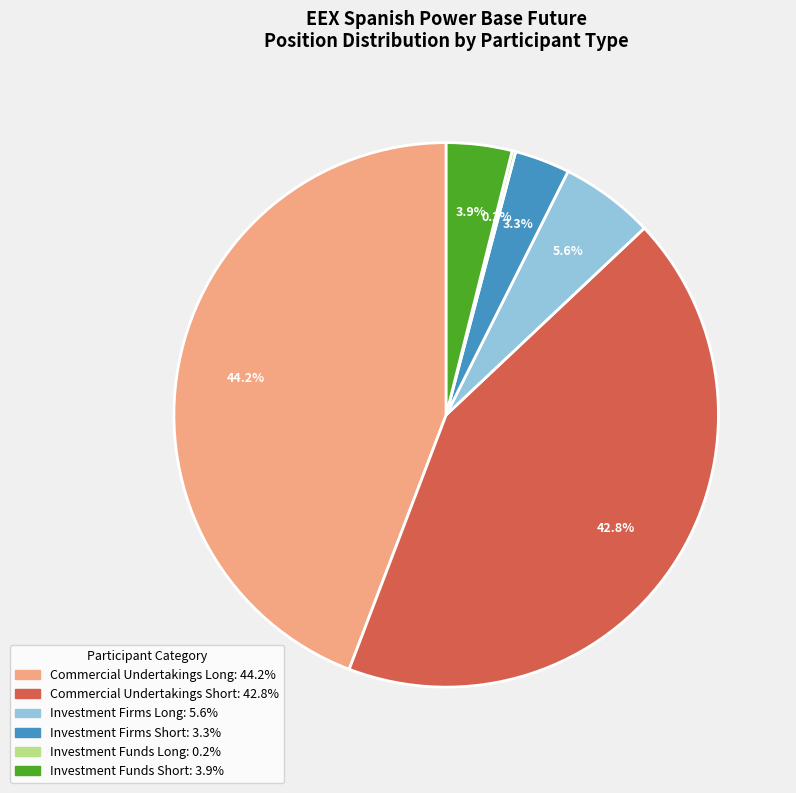

Combined, what portion of the pie is Investment Funds Short and Commercial Undertakings Short?

46.7%